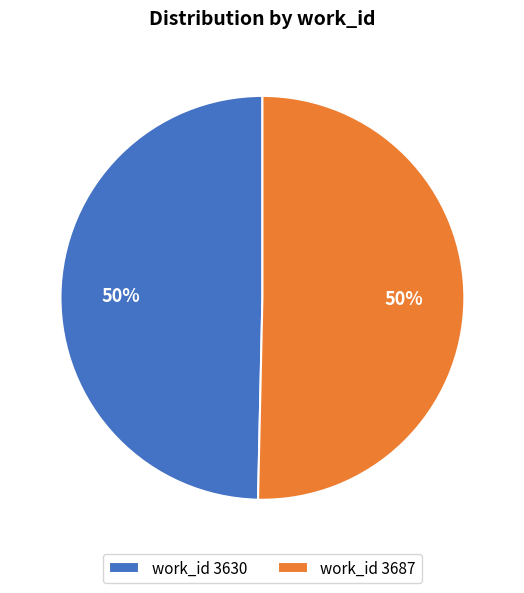

The work_id 3630 slice represents 44% of the pie. True or false?

False